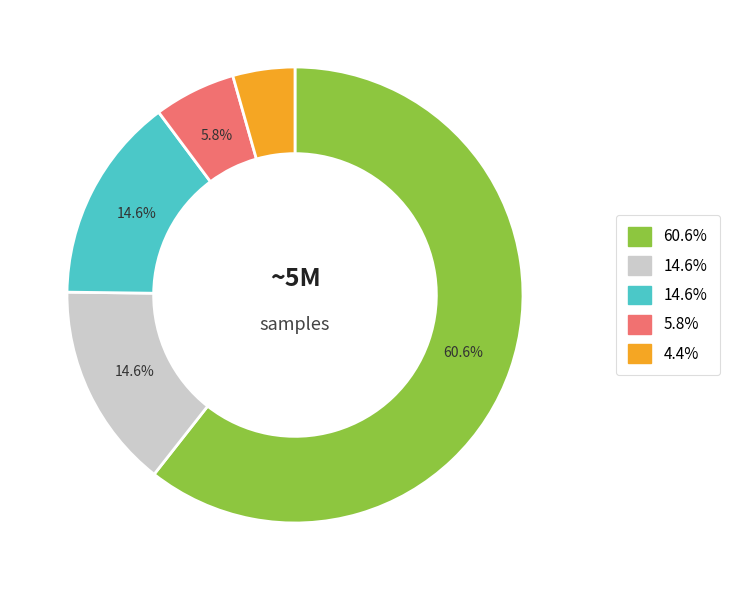

How many segments does this pie chart have?

5